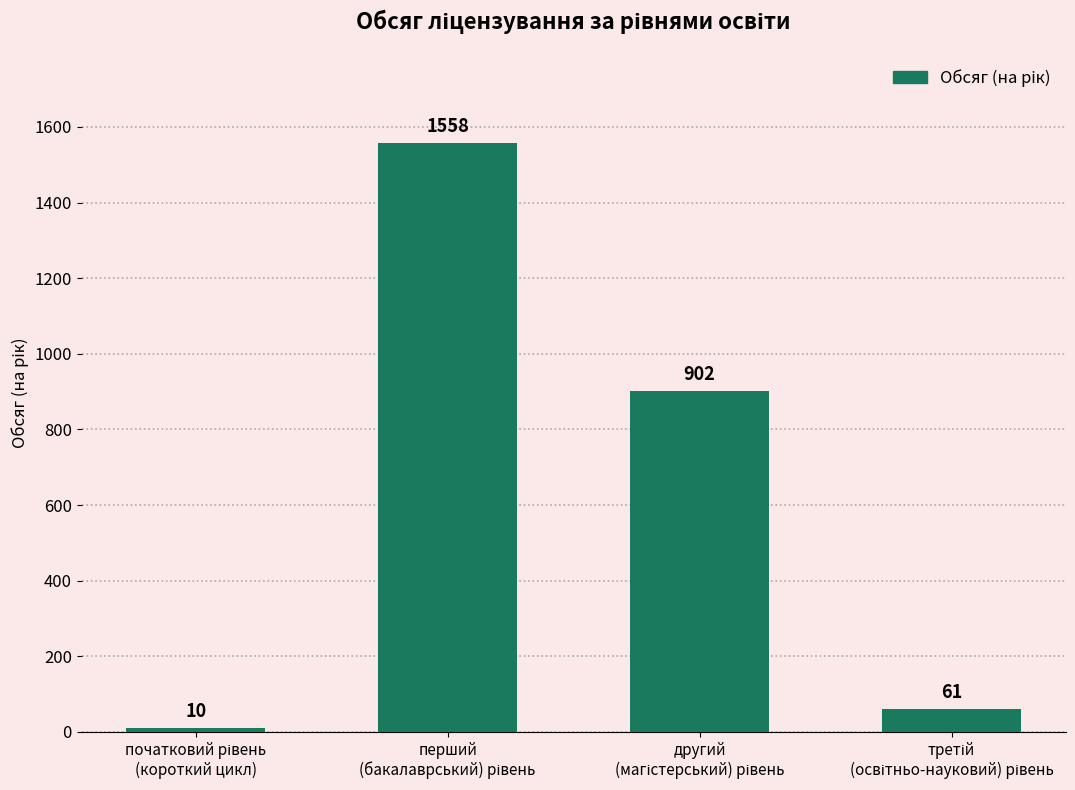

How many bars are there in total?

4